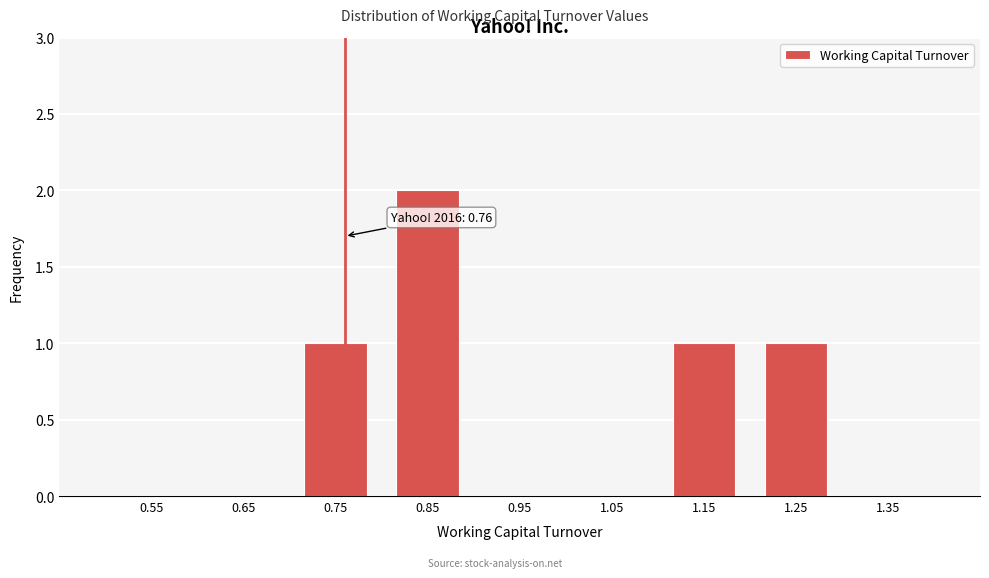

Which range on the x-axis has the tallest bar?

0.8 to 0.9